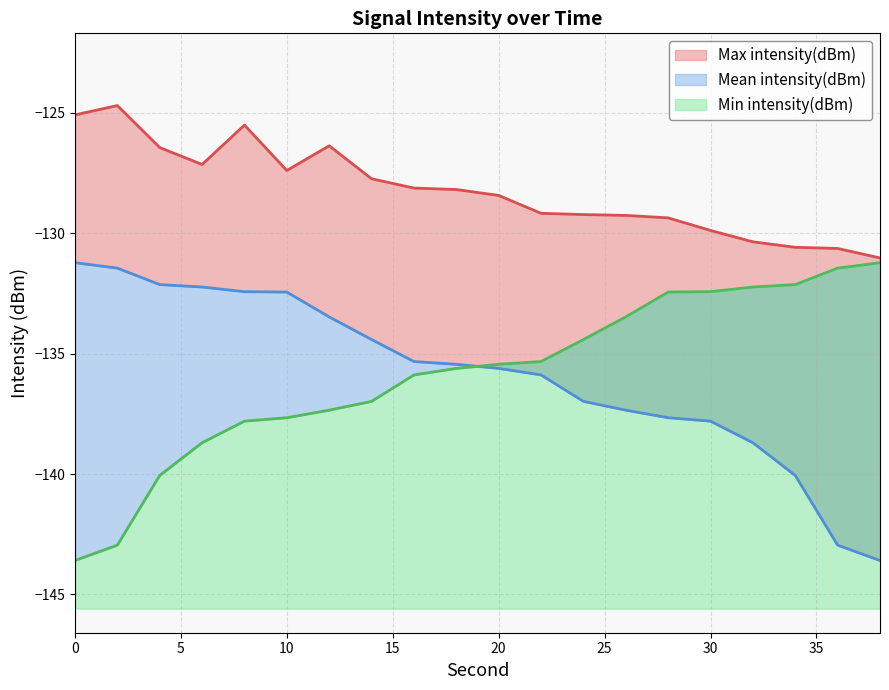

What is the difference between the Mean intensity(dBm) values at 36 and 30?

5.2